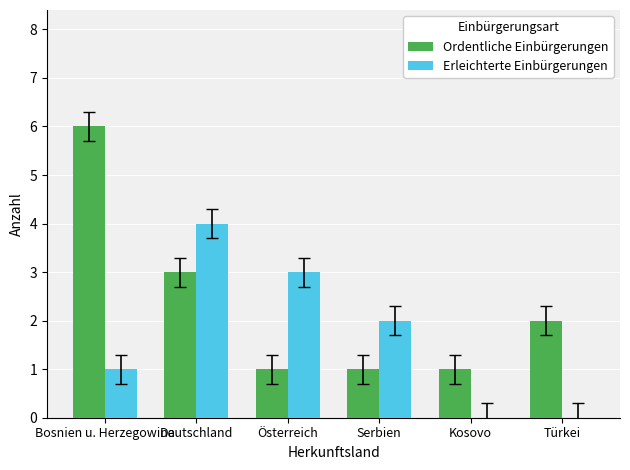

Reading right to left, extract all data points from this chart.

Ordentliche Einbürgerungen: 2	1	1	1	3	6
Erleichterte Einbürgerungen: 0	0	2	3	4	1